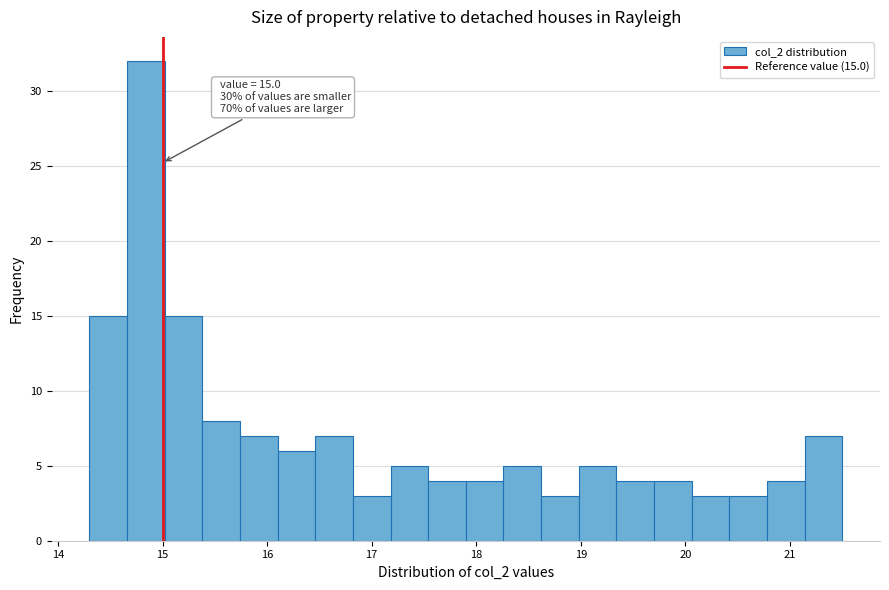

Around what value on the x-axis is the tallest bar? Give the approximate position of its centre, as read against the axis.

14.8